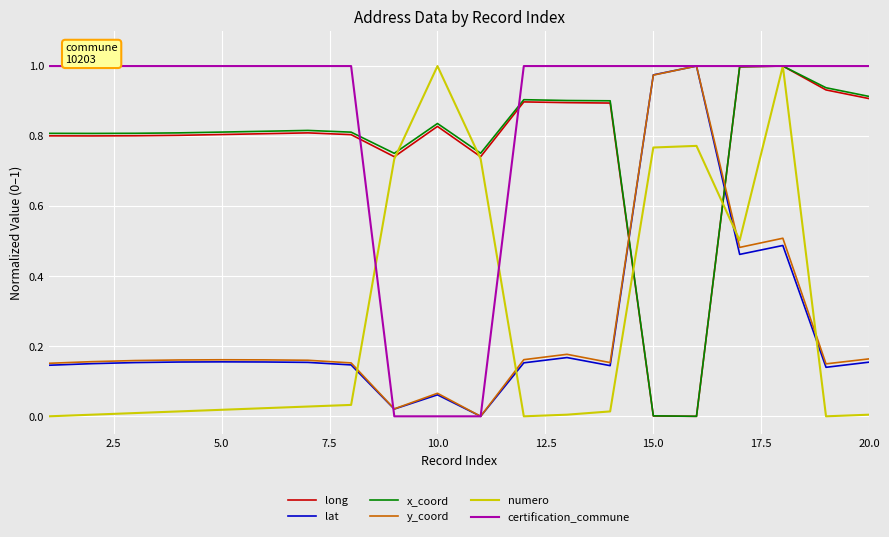

How many times do numero and y_coord cross each other?

4